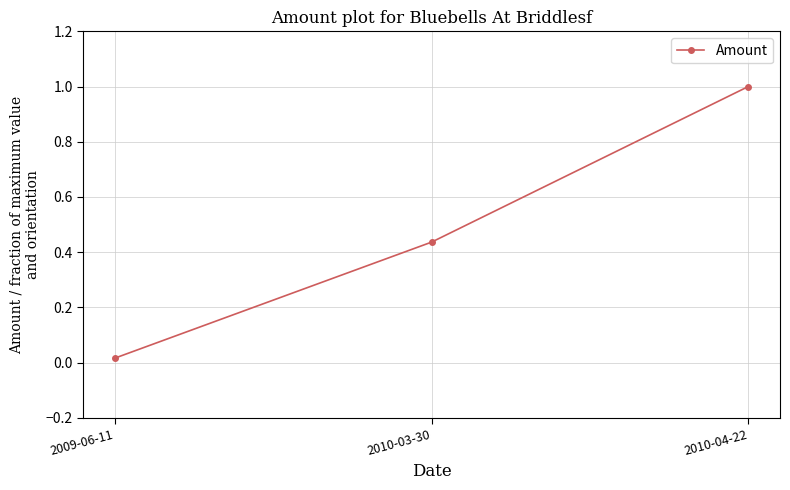

What is the label of the 2nd point from the left?

2010-03-30